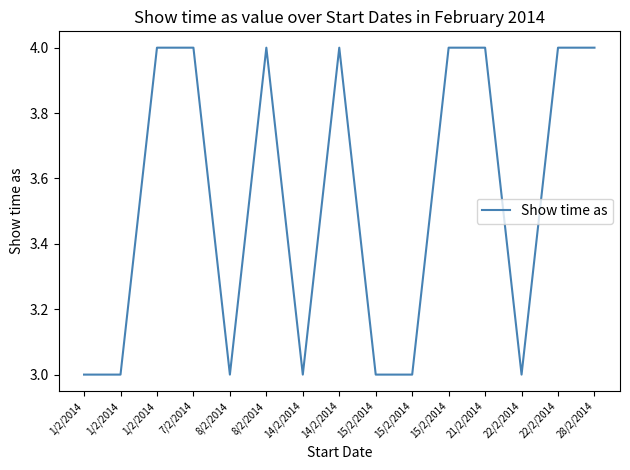

What is the difference between the second highest and second lowest values?

1